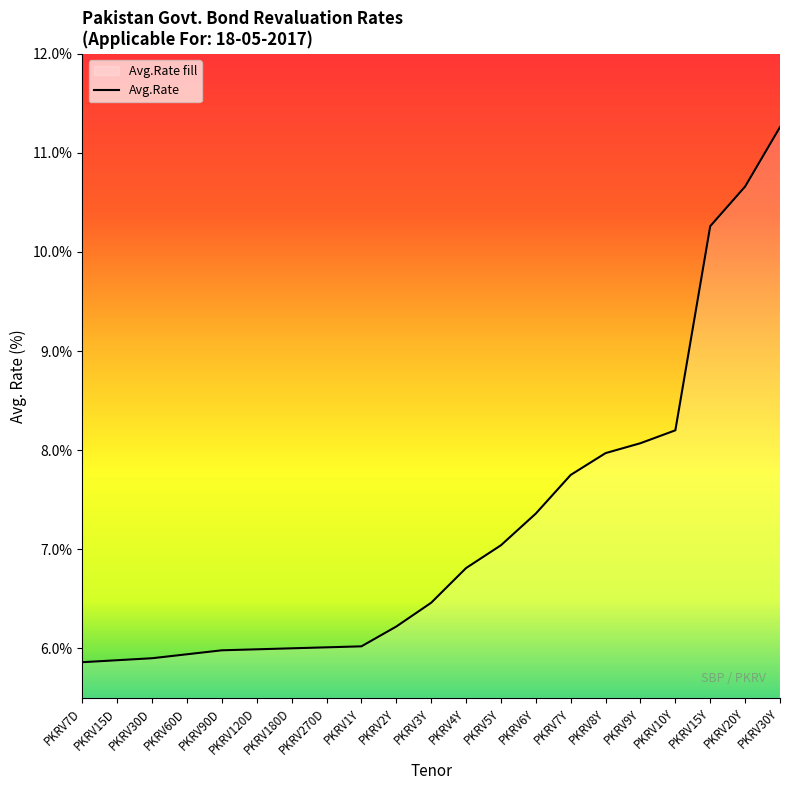

What position from the left is PKRV120D?

6